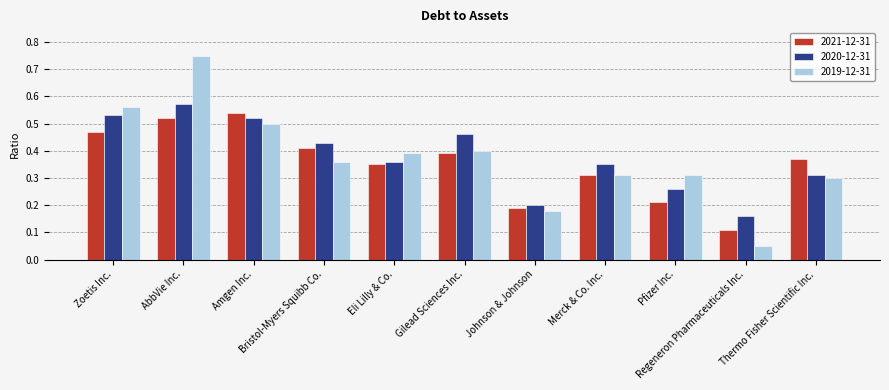

At how many categories does at least one series exceed 0?

11